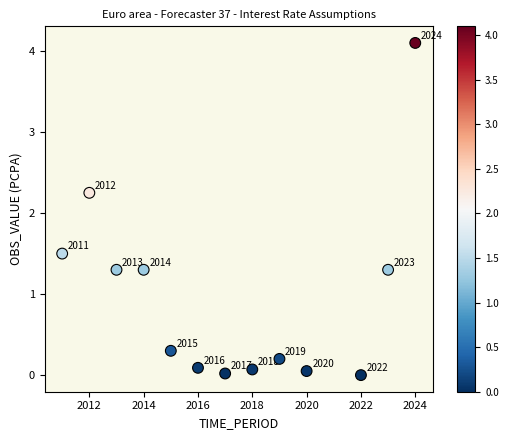

What is the range of X values (max minus min)?

13.0